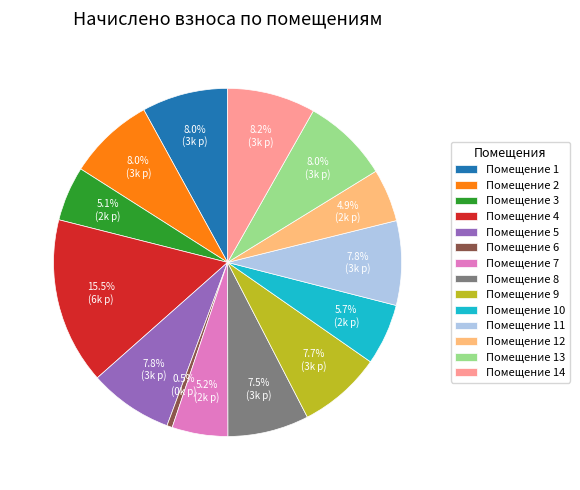

Approximately how many times larger is the value at Помещение 12 compared to Помещение 8?

0.7